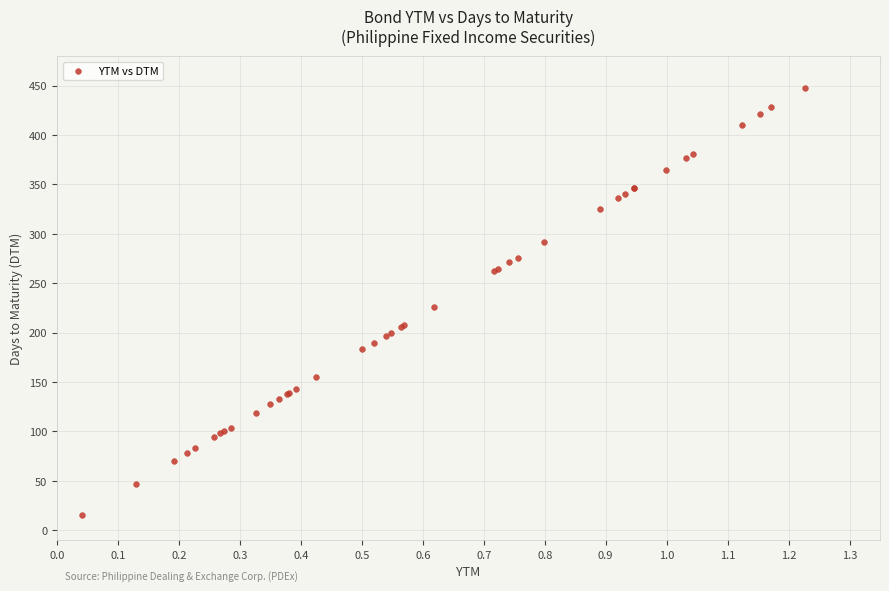

What Y value in the scatter plot is closest to 231?

226